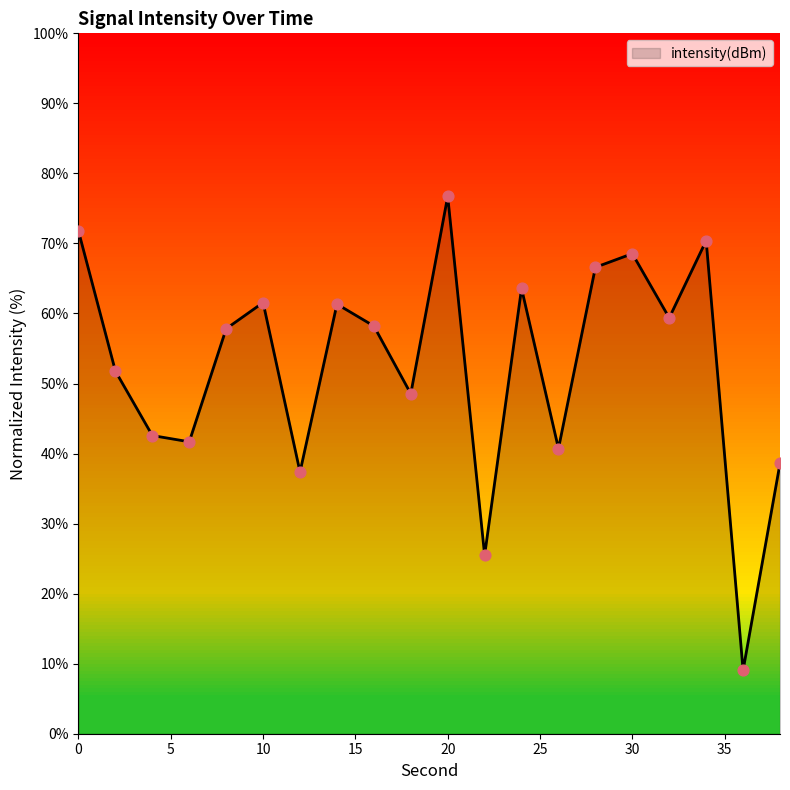

What is the maximum value shown in the chart?

76.7